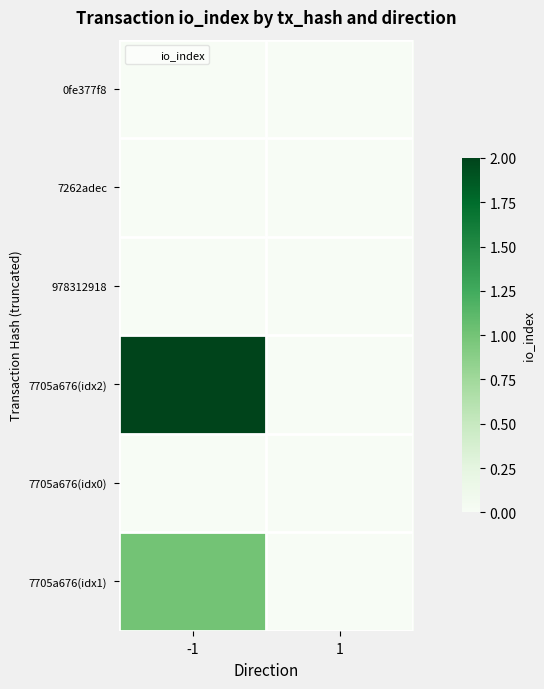

List the series in order of their peak value, lowest first.

0fe377f8, 7262adec, 978312918, 7705a676(idx0), 7705a676(idx1), 7705a676(idx2)